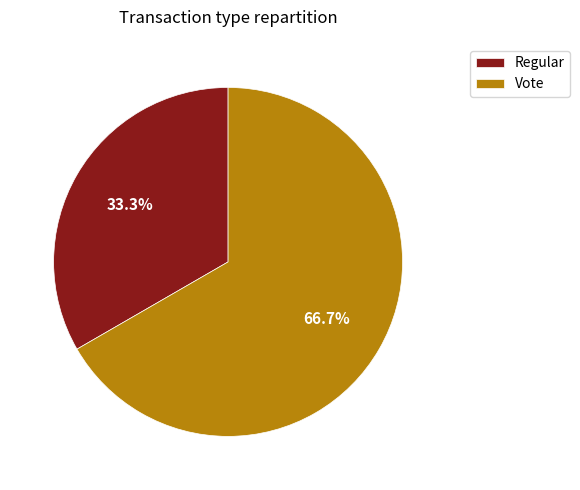

What is the largest slice in the pie chart?

Vote